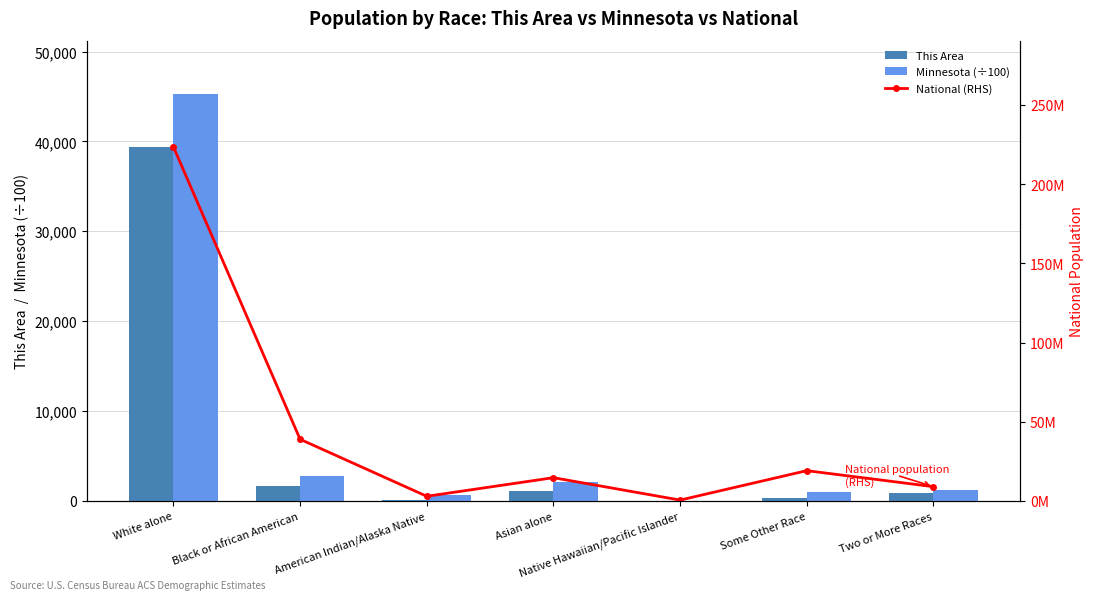

What is the value of the This Area bar at the 5th from the left?

16.0